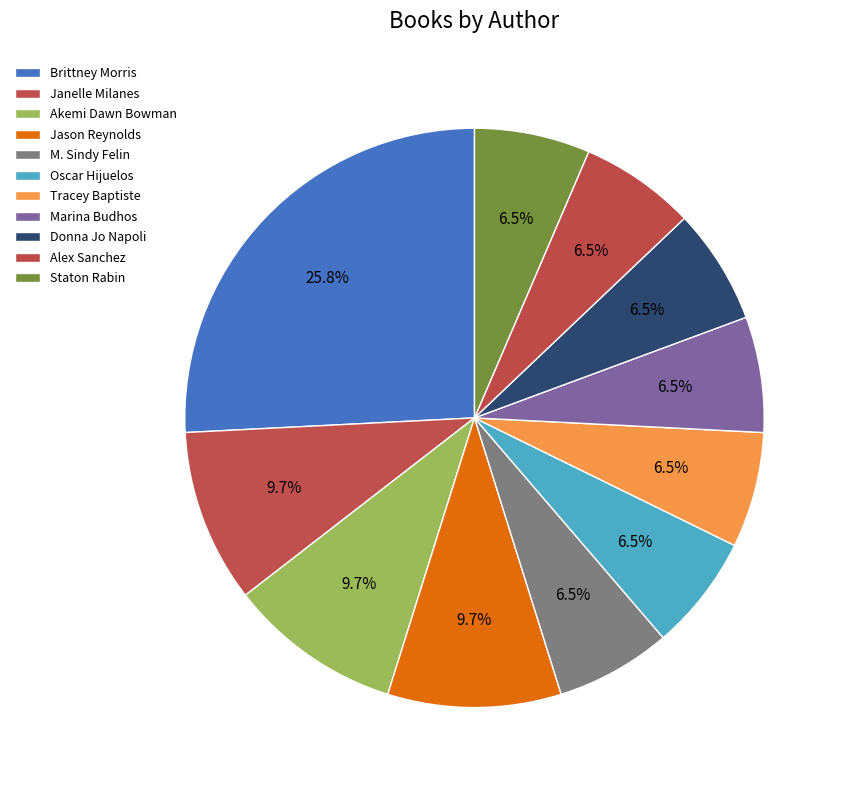

To the nearest percent, what is the difference between the largest and smallest slice percentages?

19%